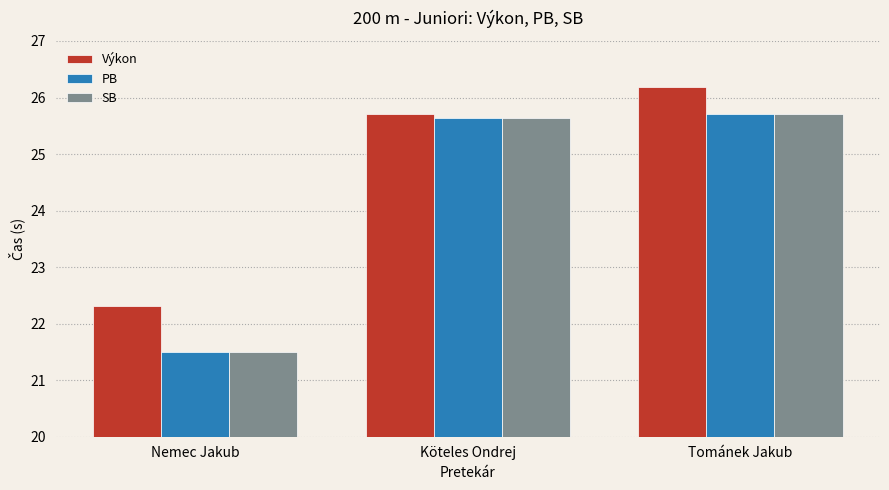

How many groups of bars are there?

3